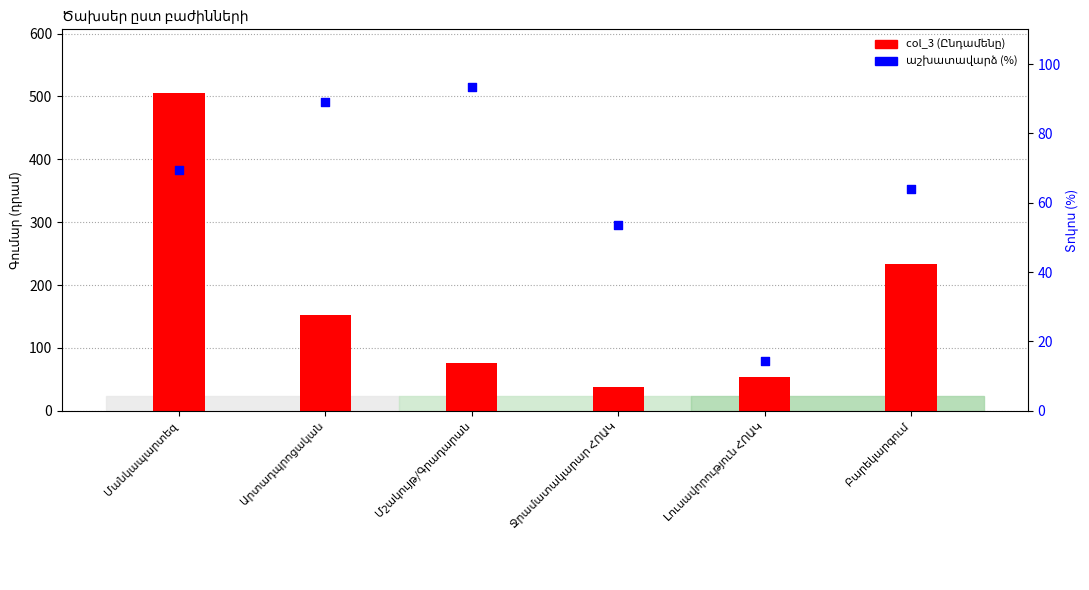

What is the total value across all series at Բարեկարգում?

297.0